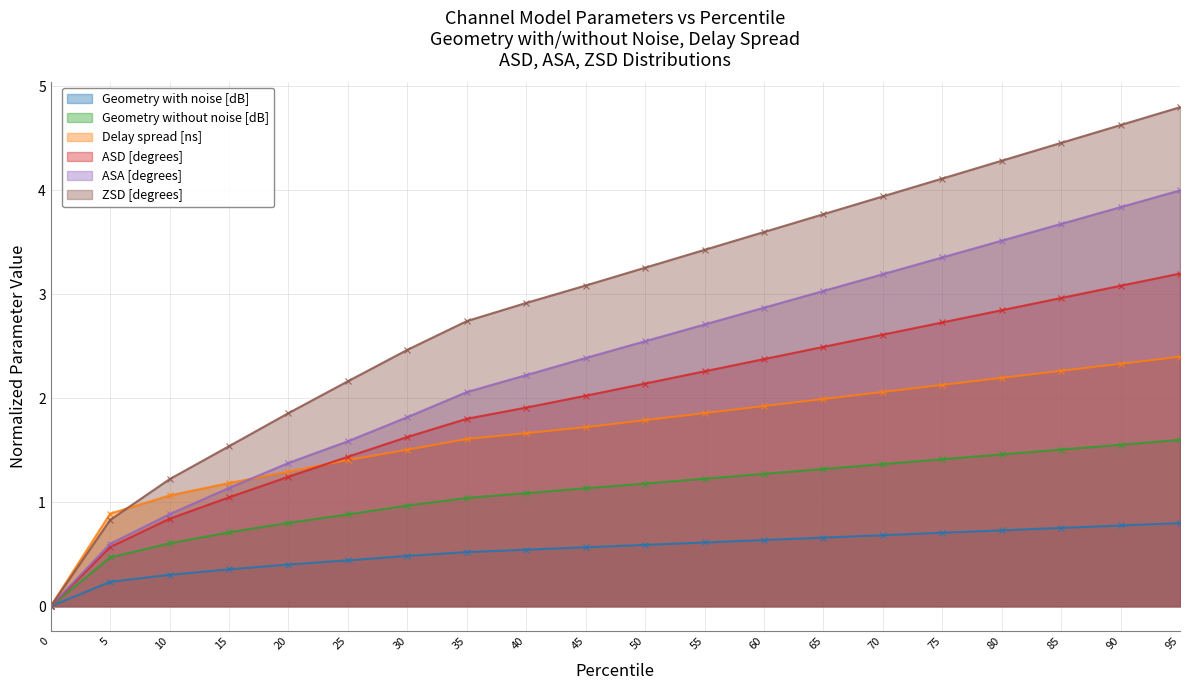

What is the sum of the ASD [degrees] values at 30 and 40?

3.5